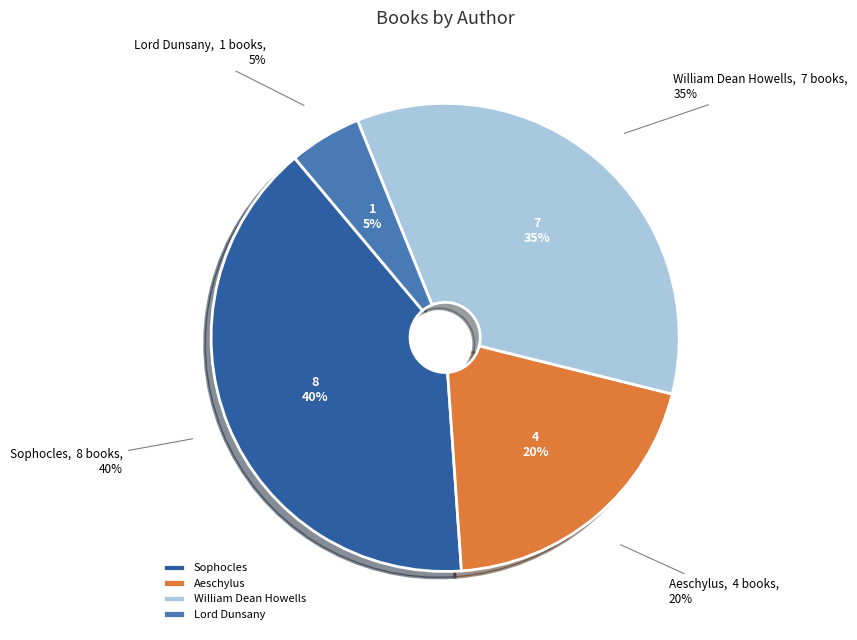

What is the largest slice in the pie chart?

Sophocles